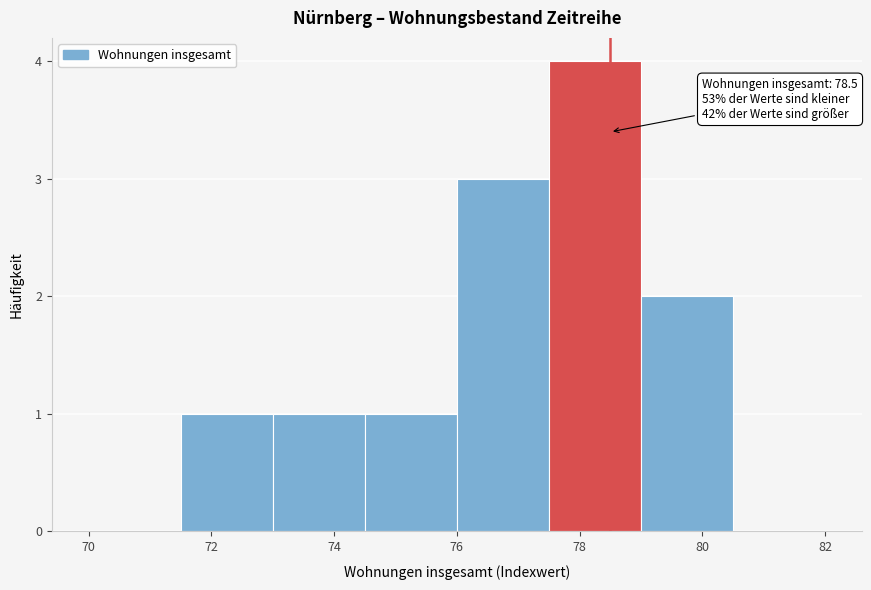

Over which range of the x-axis is the bar tallest?

77.5 to 79.0